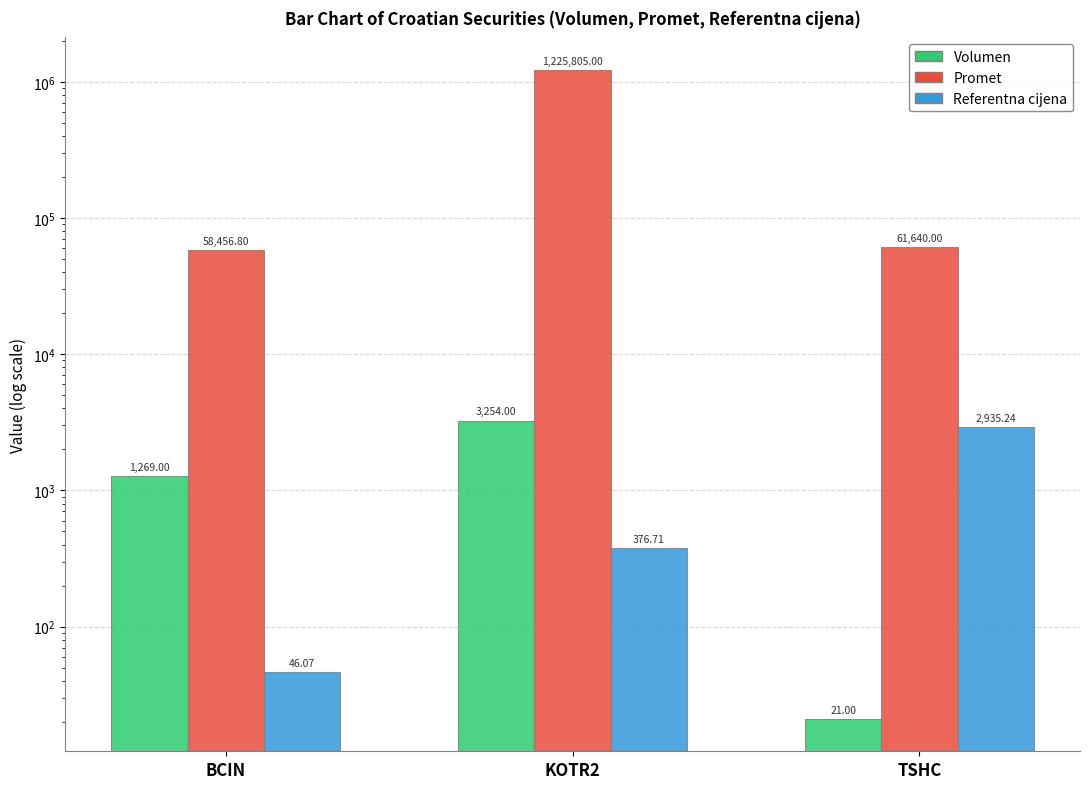

Which category has the lowest value in the Promet series?

BCIN